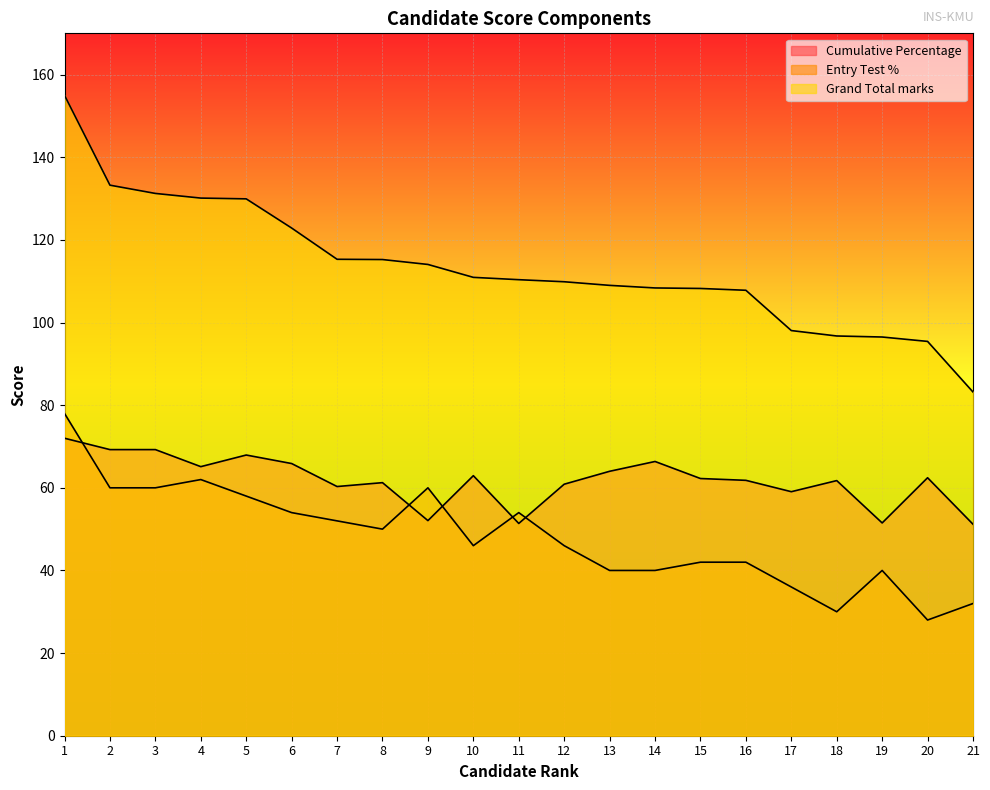

What is the value of the Entry Test % point at the 4th from the left?

62.0